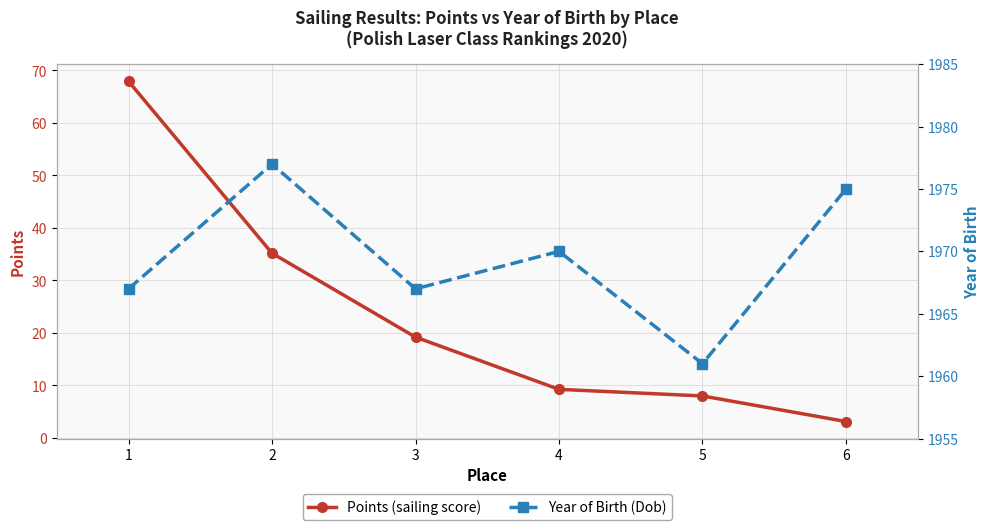

True or false: Year of Birth (Dob) and Points intersect in this chart.

False